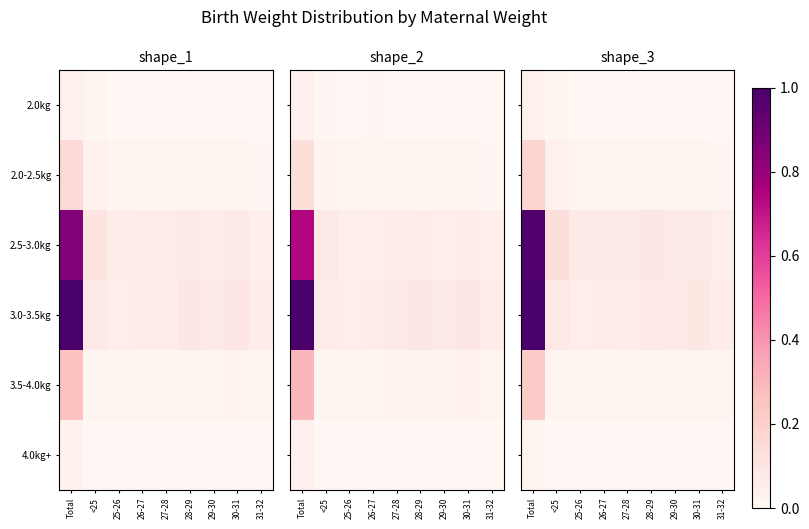

Count the number of data series in this chart.

6